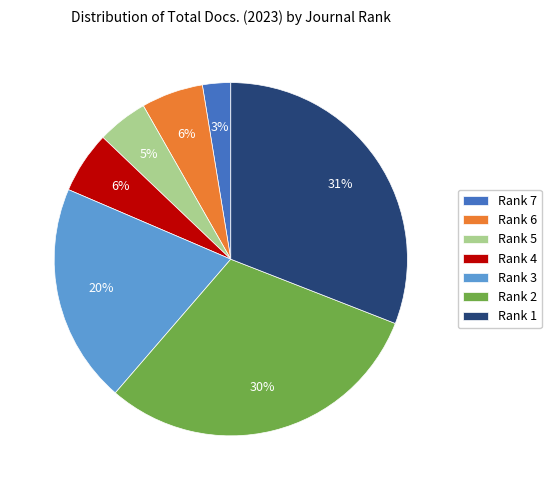

Is there any slice that represents more than half of the pie?

No